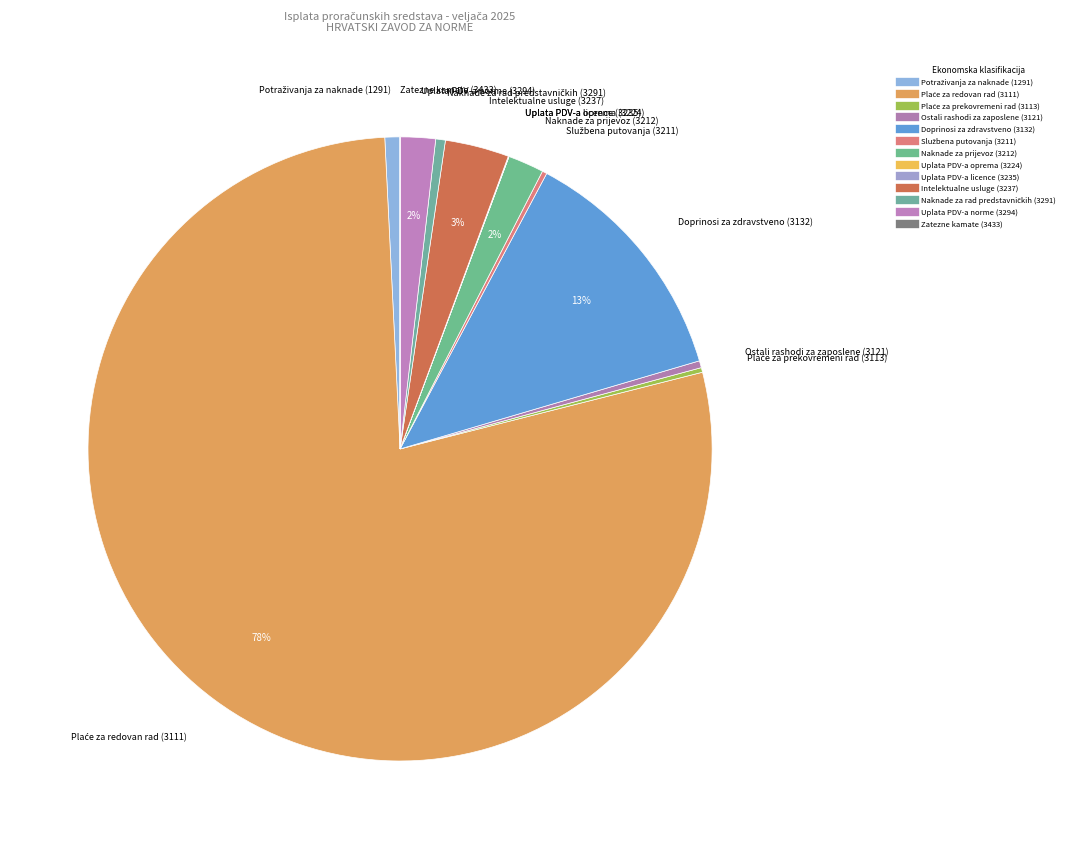

Is it true that Uplata PDV-a norme (3294) is 2% of the pie?

True